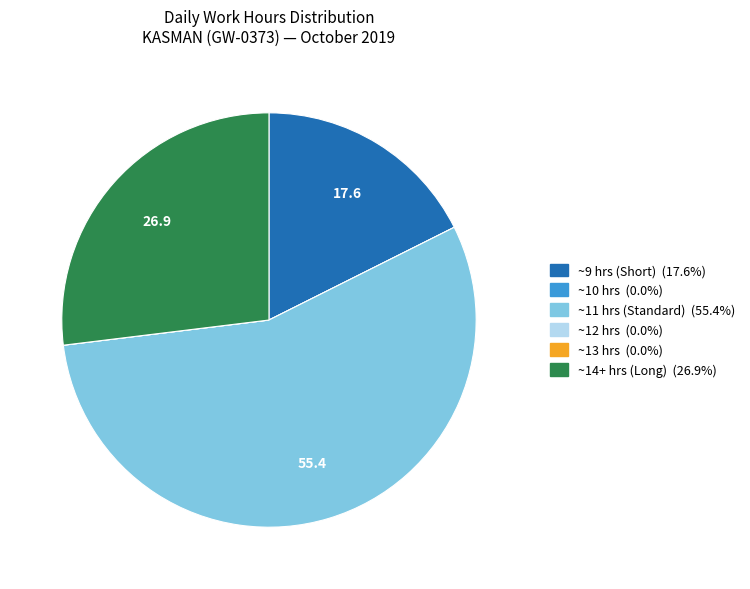

Is there any slice that represents more than half of the pie?

Yes